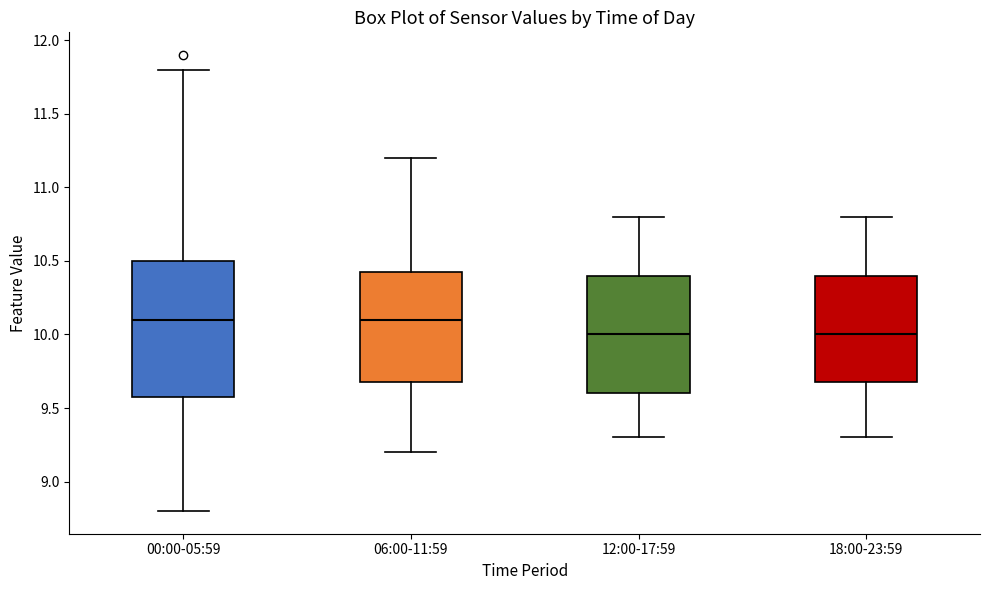

Reading left to right, transcribe this box plot: for each box, give where its median line is, the range the box spans, and where its two whiskers end, as read against the y-axis. The values are not printed on the chart, so give them approximately, as read against the axis.

00:00-05:59: median 10.10, box 9.60 to 10.50, whiskers 8.80 to 11.80
06:00-11:59: median 10.10, box 9.70 to 10.45, whiskers 9.20 to 11.20
12:00-17:59: median 10.00, box 9.60 to 10.40, whiskers 9.30 to 10.80
18:00-23:59: median 10.00, box 9.70 to 10.40, whiskers 9.30 to 10.80